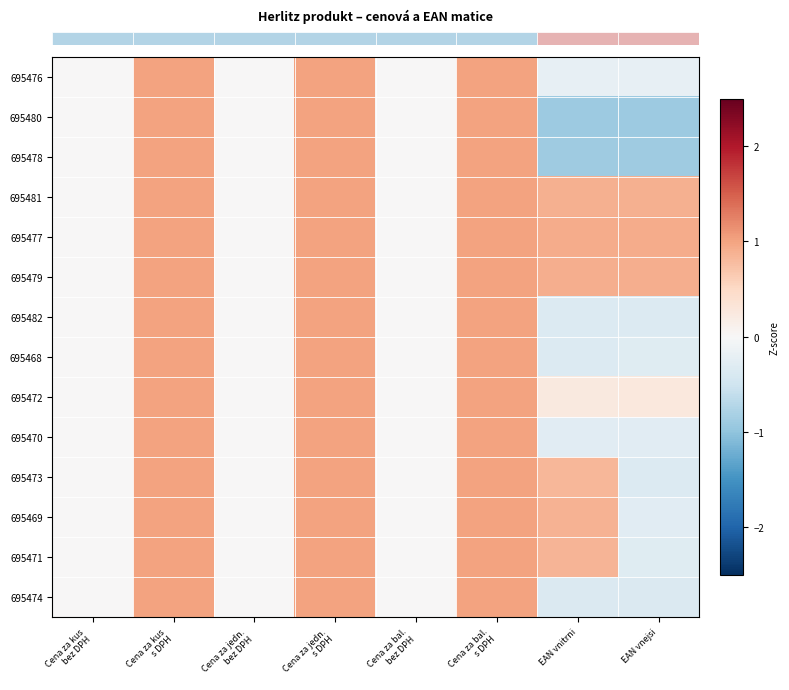

How many series are shown in this chart?

14